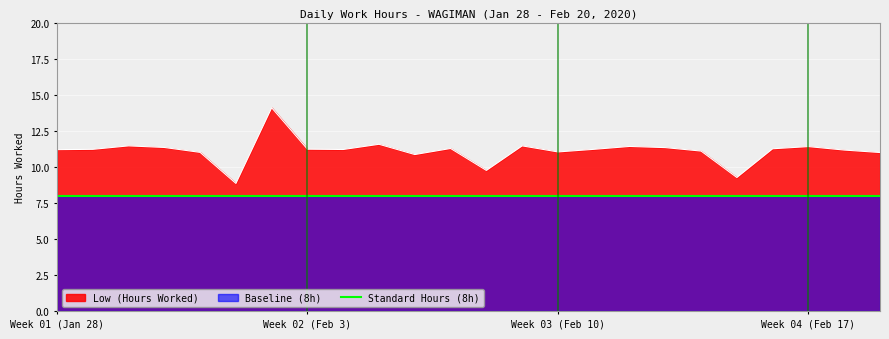

How many points are lower than both their immediate neighbors (excluding endpoints)?

6